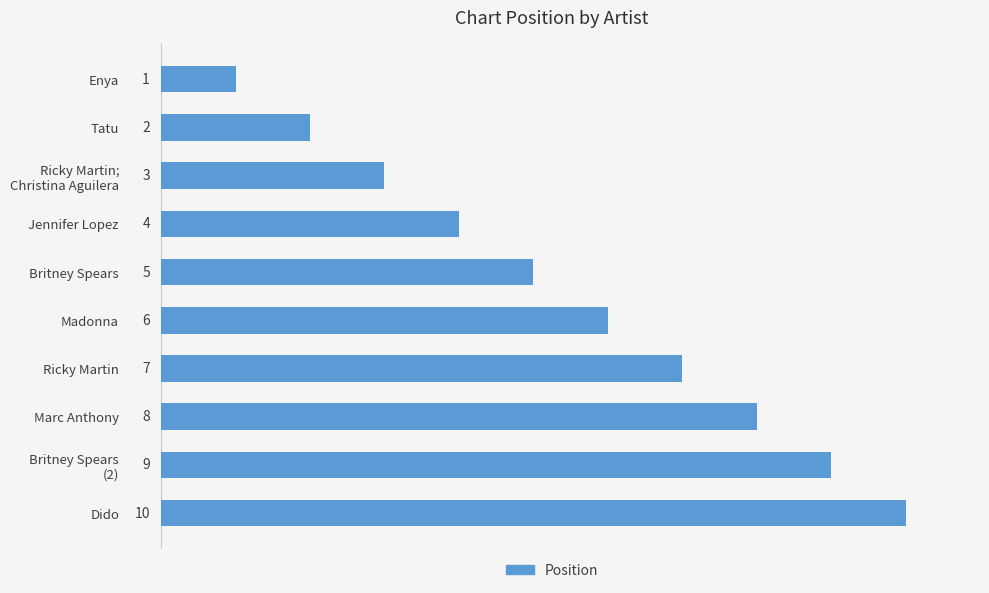

What is the label of the 7th bar from the top?

Ricky Martin